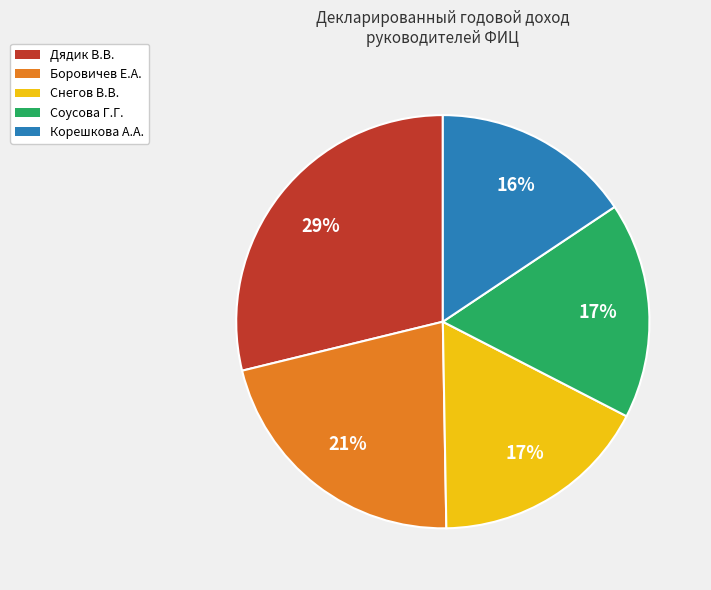

Does Боровичев Е.А. represent more than half of the total?

No